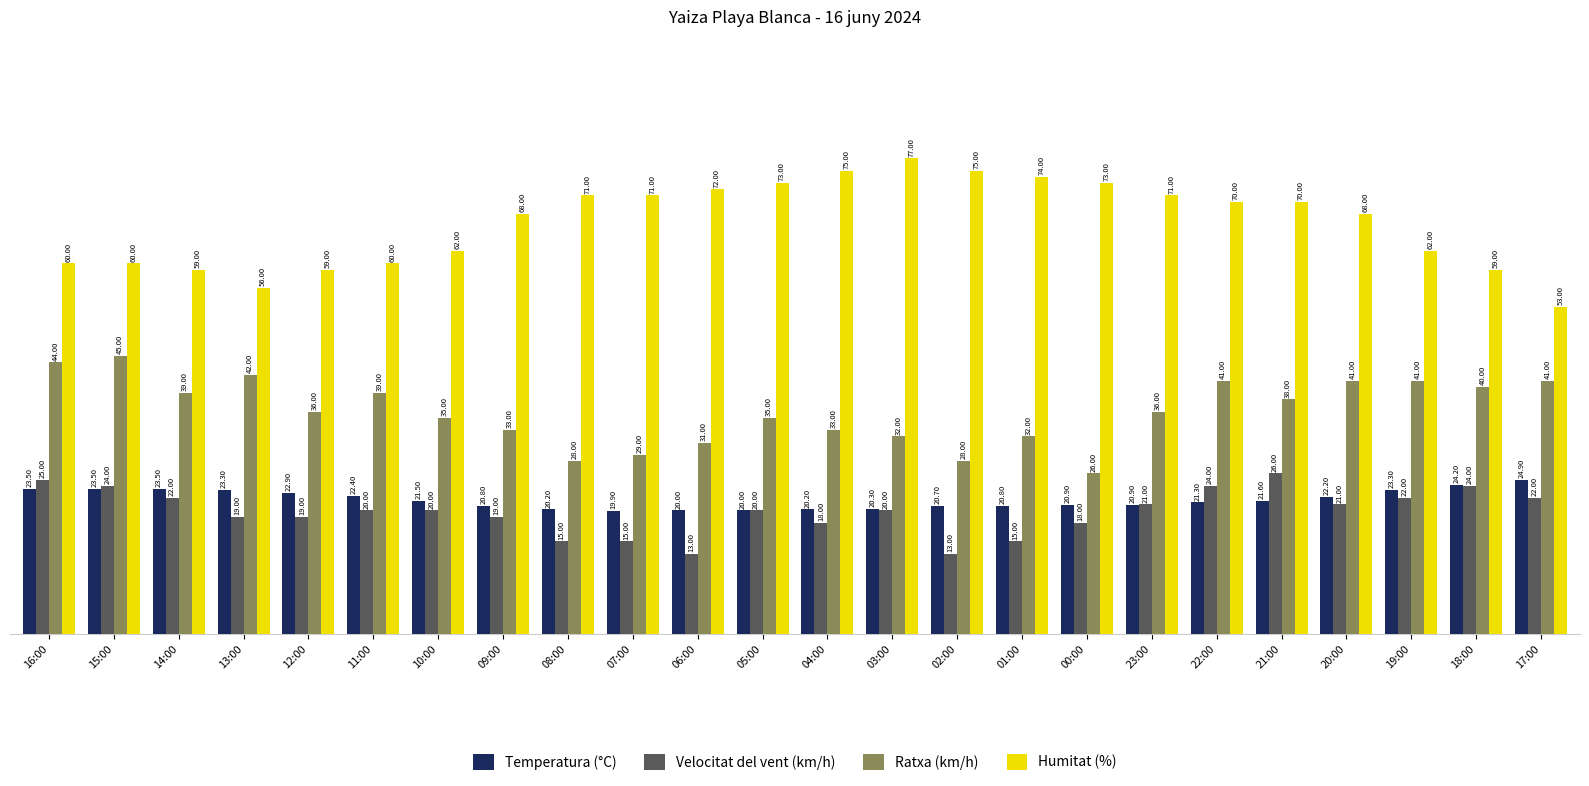

What is the label of the 6th bar from the left?

11:00